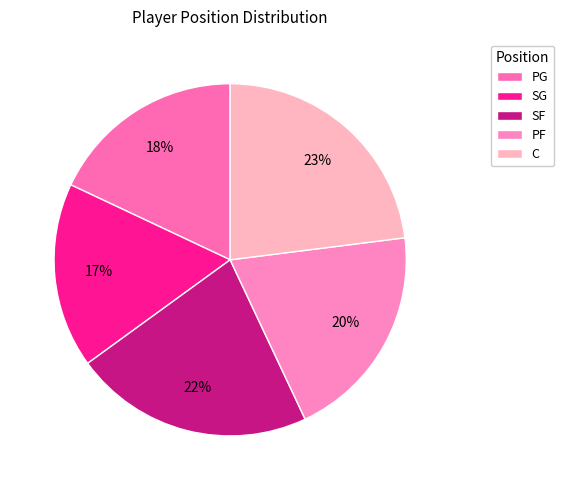

Is there any slice that represents more than half of the pie?

No